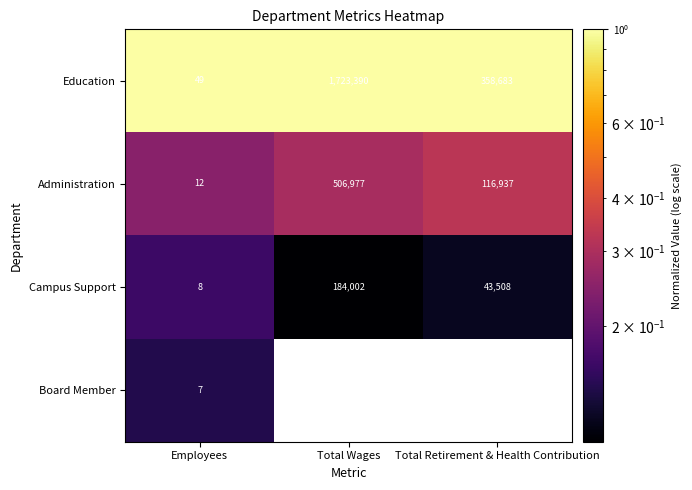

Which series has the widest spread of values?

Education